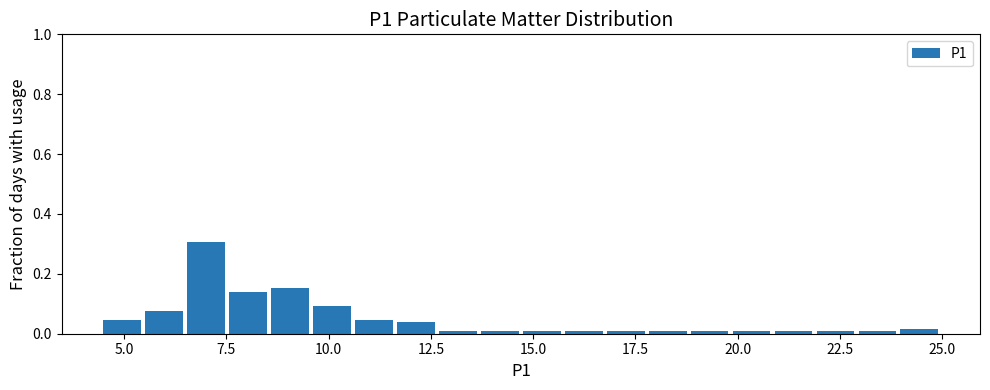

Around what value on the x-axis is the tallest bar? Give the approximate position of its centre, as read against the axis.

7.0